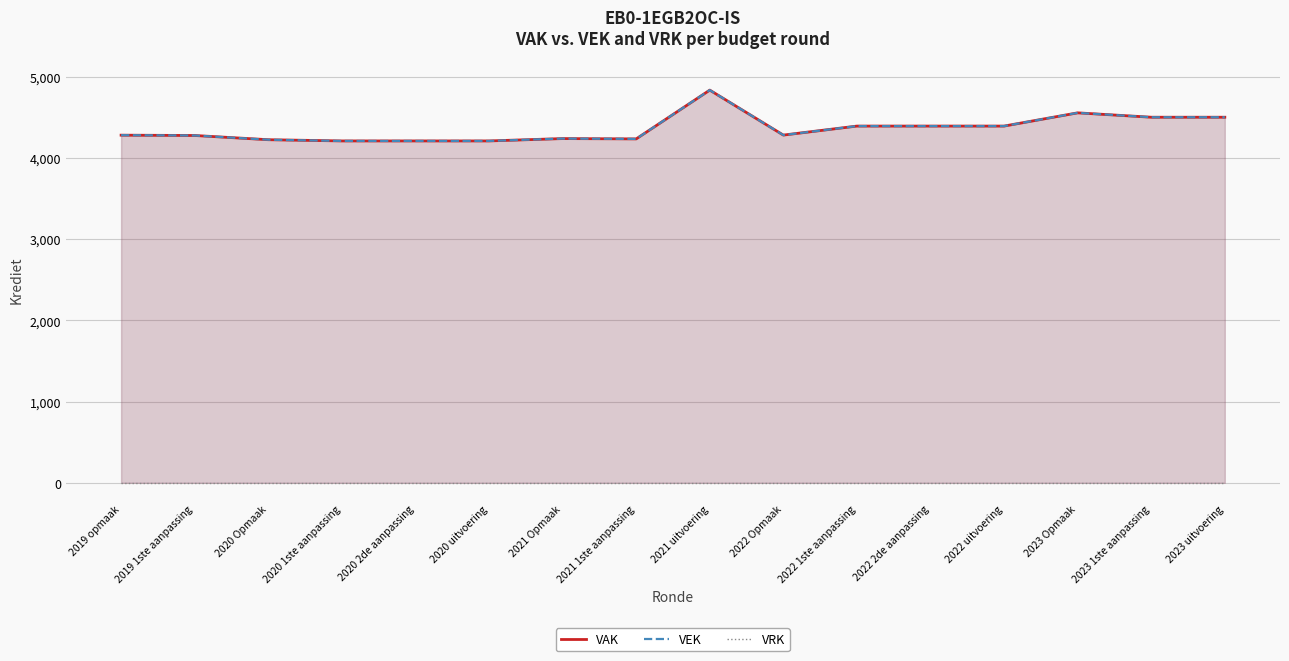

Is the value of VRK at 2021 Opmaak greater than the value of VEK at 2021 Opmaak?

No